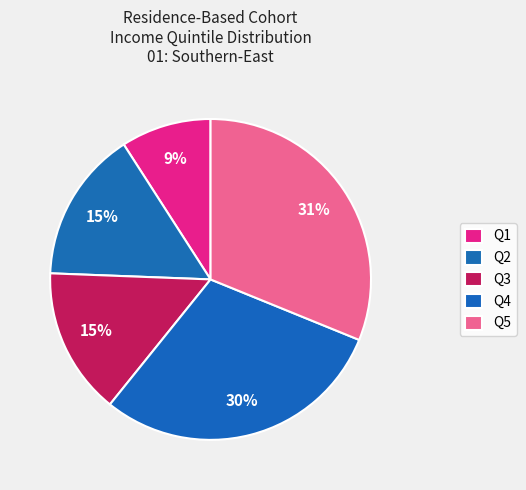

Is there a majority slice in this chart?

No